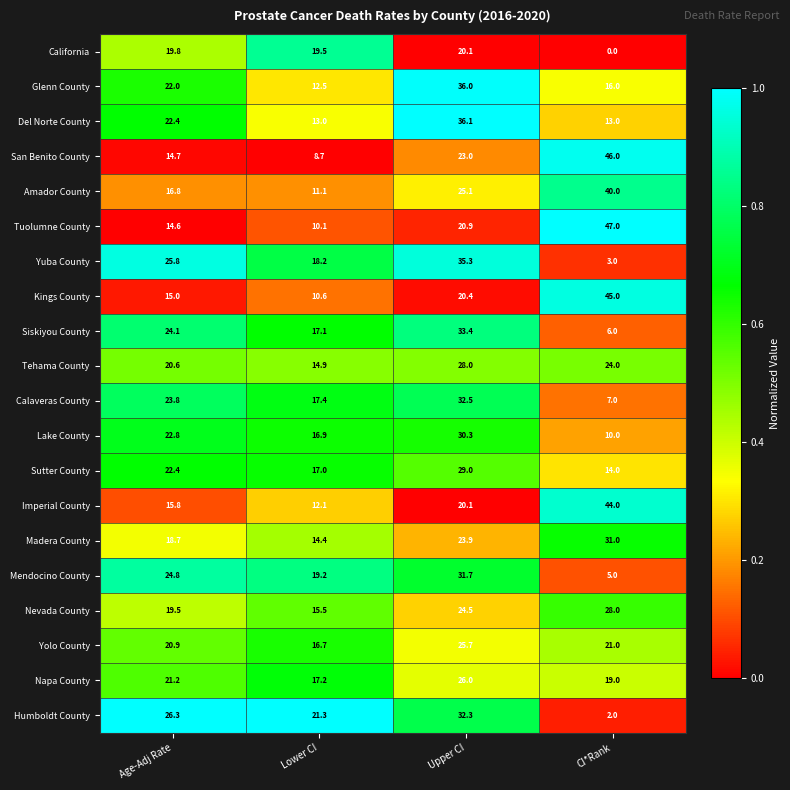

At which label is California closest to 10?

Lower CI